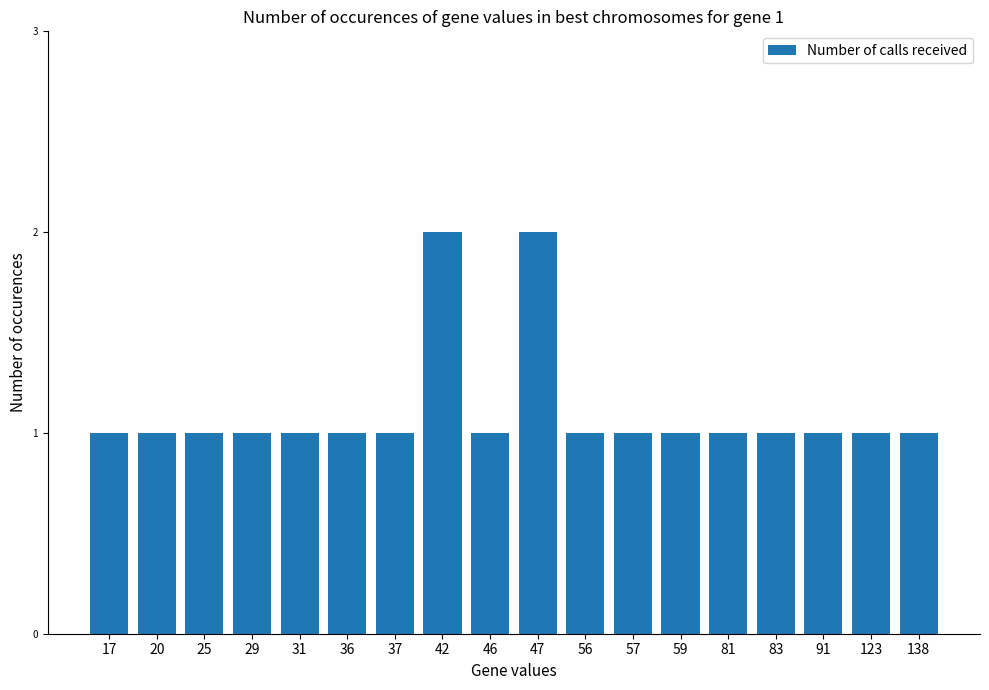

What is the minimum value shown in the chart?

1